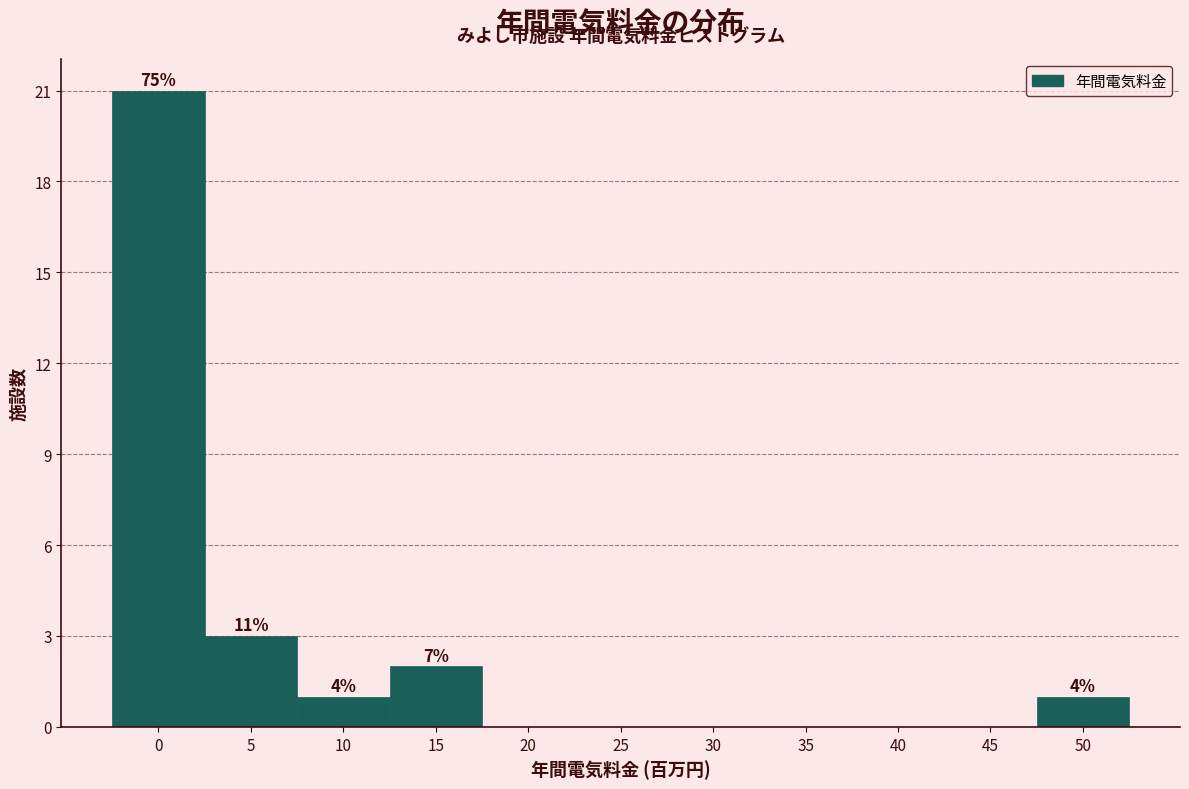

Reading left to right, extract all data points from this chart.

0=21	5=3	10=1	15=2	20=0	25=0	30=0	35=0	40=0	45=0	50=1